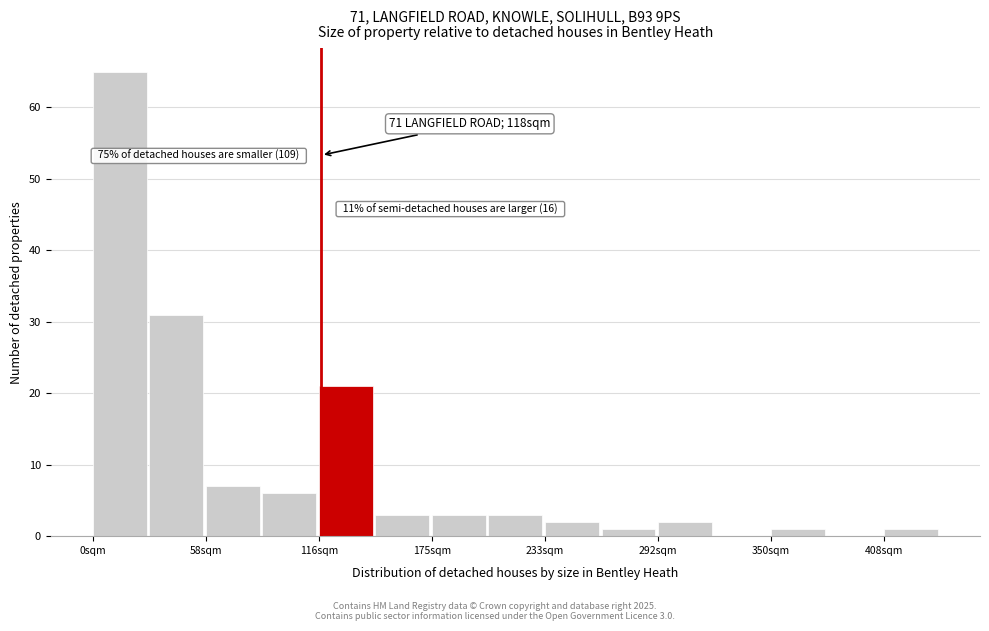

Read against the x-axis, roughly where is the centre of the tallest bar?

10